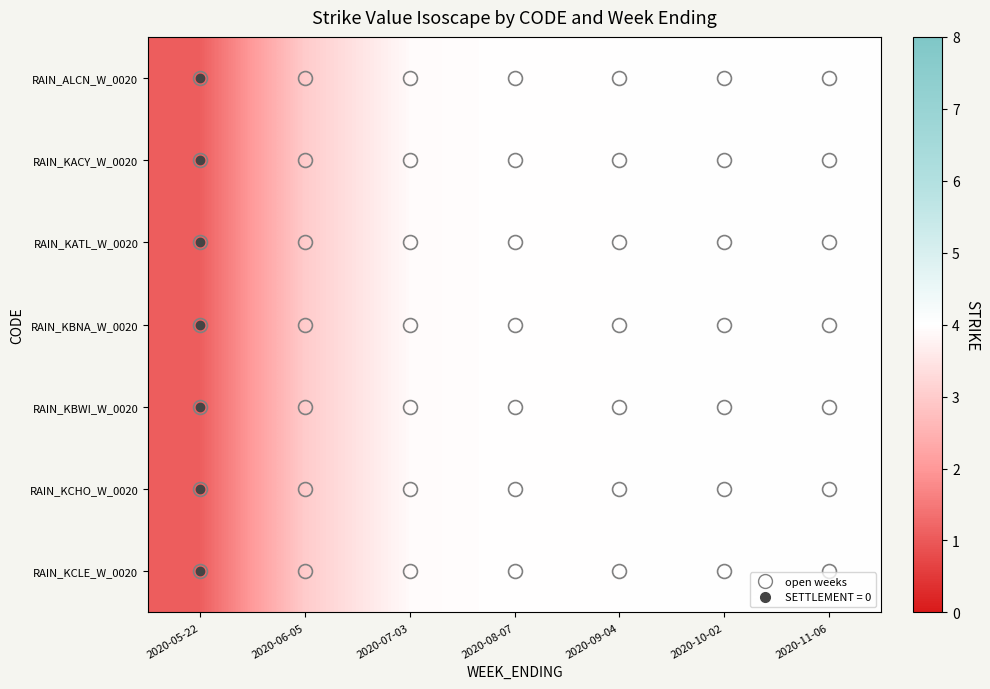

What is the smallest value displayed?

1.1